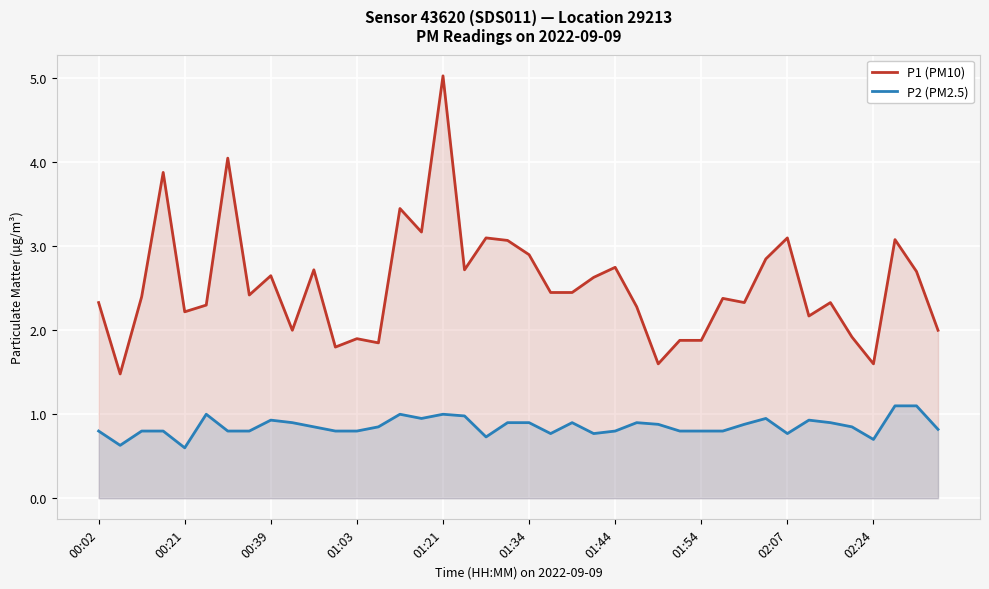

What is the minimum value shown in the chart?

0.6